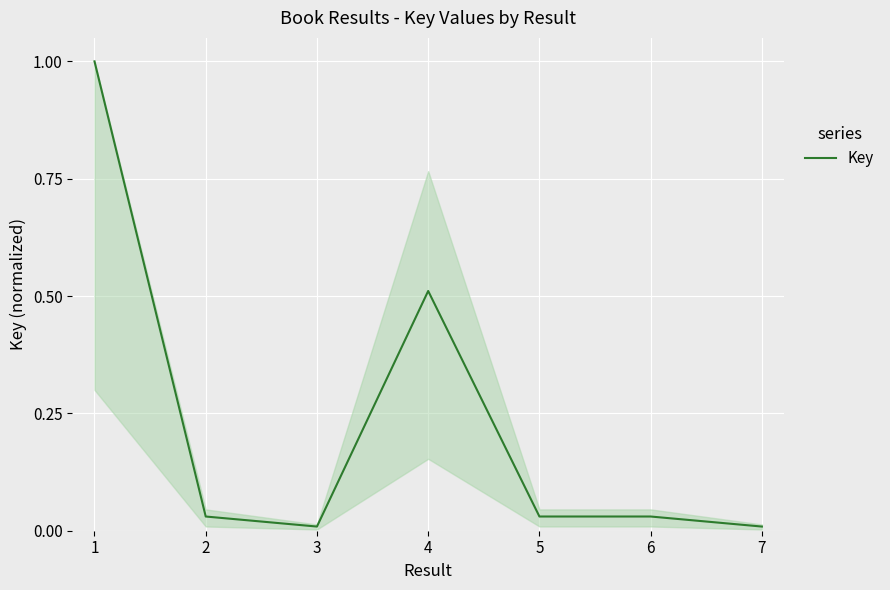

How many lines are shown in the chart?

1